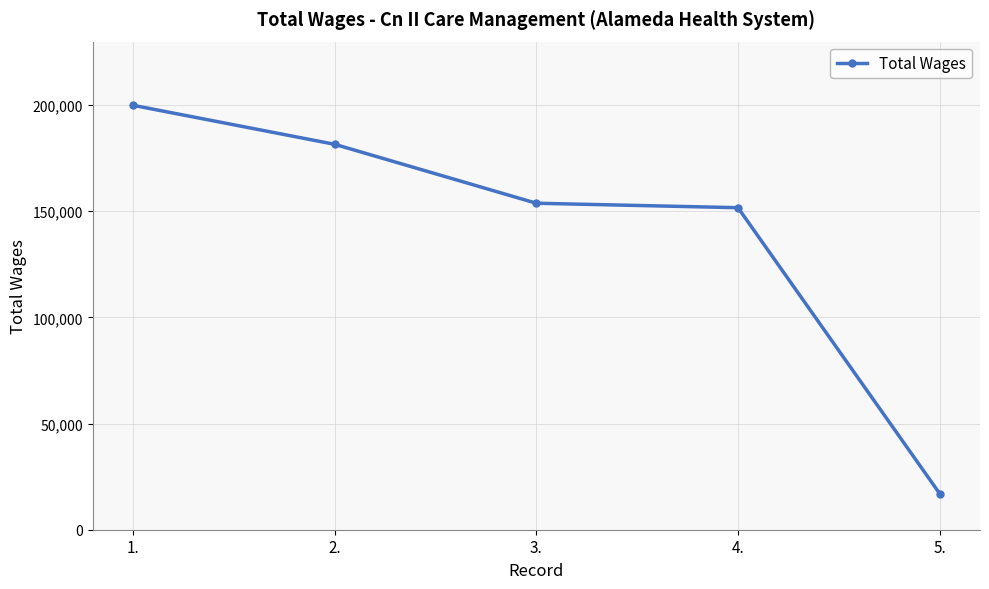

True or false: the data has more than 1 interior local peaks.

False